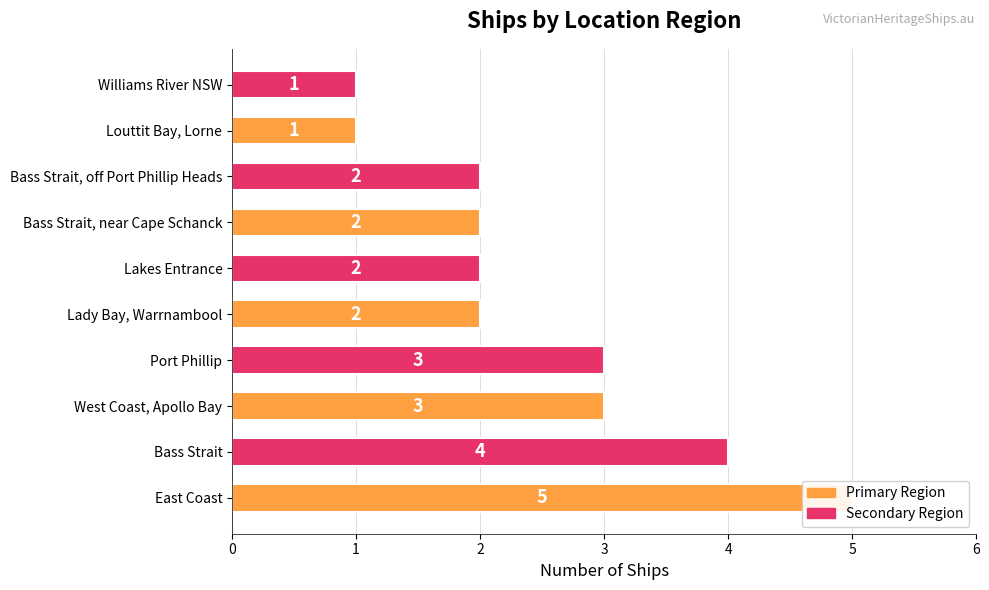

List the labels in order of value, smallest first.

Louttit Bay, Lorne, Williams River NSW, Lady Bay, Warrnambool, Lakes Entrance, Bass Strait, near Cape Schanck, Bass Strait, off Port Phillip Heads, West Coast, Apollo Bay, Port Phillip, Bass Strait, East Coast